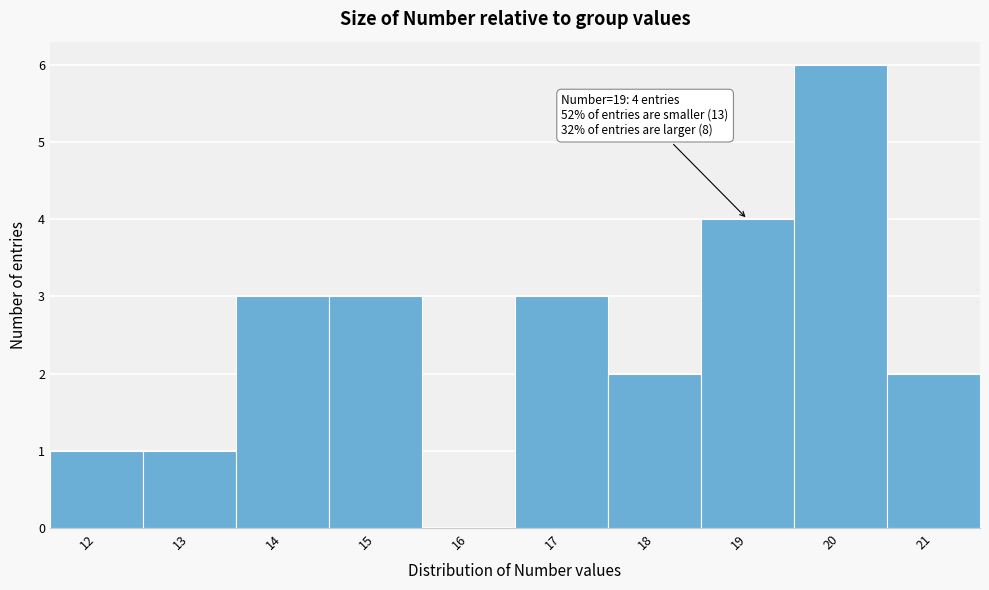

Reading left to right, list all the values displayed in this chart.

12=1	13=1	14=3	15=3	16=0	17=3	18=2	19=4	20=6	21=2